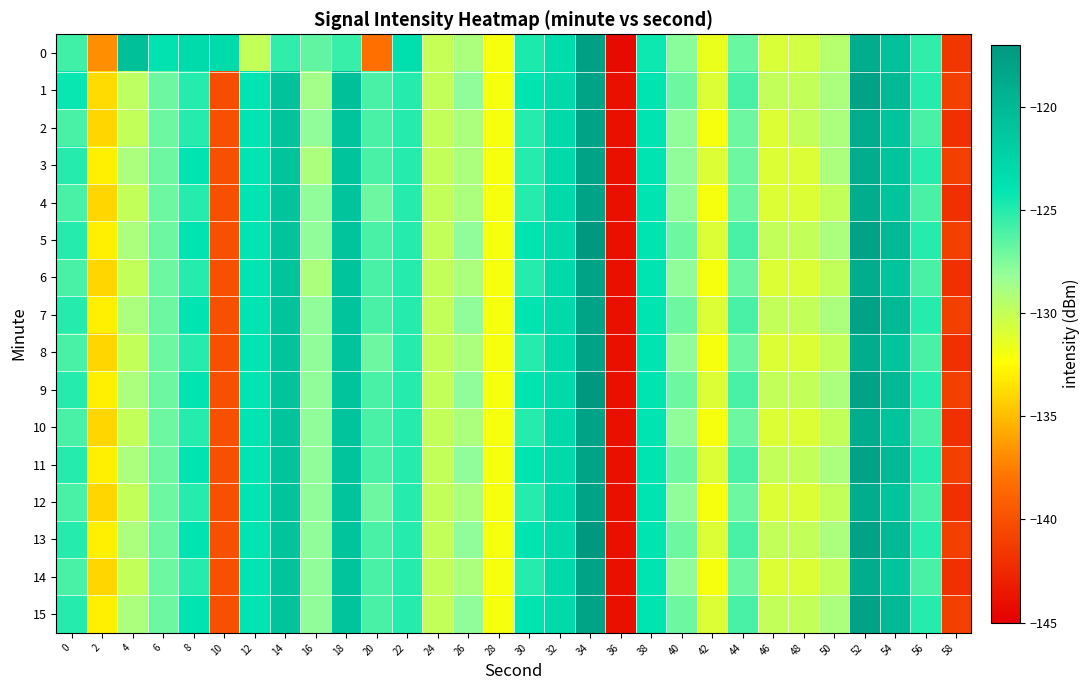

Rank the series at 46 from lowest to highest value.

2, 3, 4, 6, 8, 10, 12, 14, 0, 1, 5, 7, 9, 11, 13, 15